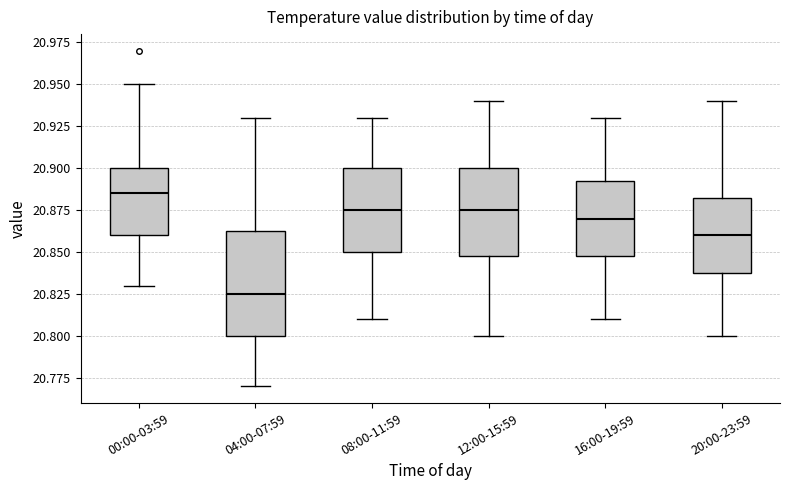

Reading left to right, transcribe this box plot: for each box, give where its median line is, the range the box spans, and where its two whiskers end, as read against the y-axis. The values are not printed on the chart, so give them approximately, as read against the axis.

00:00-03:59: median 20.885, box 20.860 to 20.900, whiskers 20.830 to 20.950
04:00-07:59: median 20.825, box 20.800 to 20.865, whiskers 20.770 to 20.930
08:00-11:59: median 20.875, box 20.850 to 20.900, whiskers 20.810 to 20.930
12:00-15:59: median 20.875, box 20.850 to 20.900, whiskers 20.800 to 20.940
16:00-19:59: median 20.870, box 20.850 to 20.895, whiskers 20.810 to 20.930
20:00-23:59: median 20.860, box 20.840 to 20.885, whiskers 20.800 to 20.940